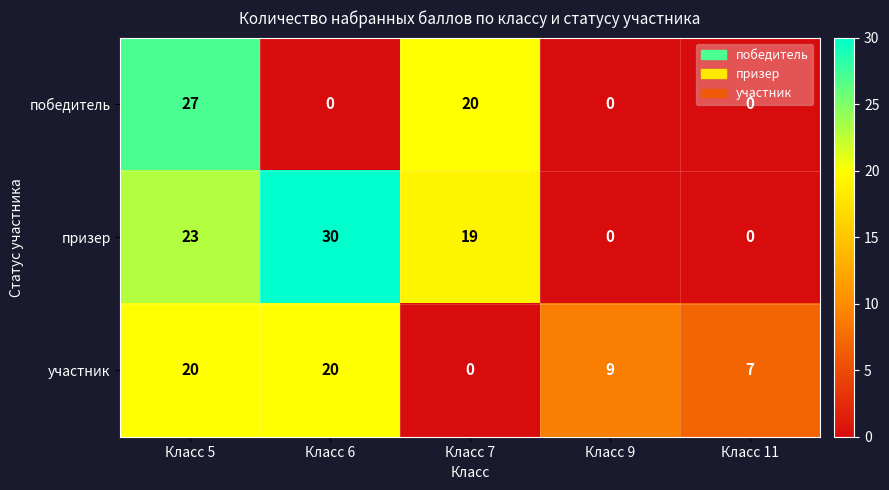

How many distinct data groups are displayed?

3